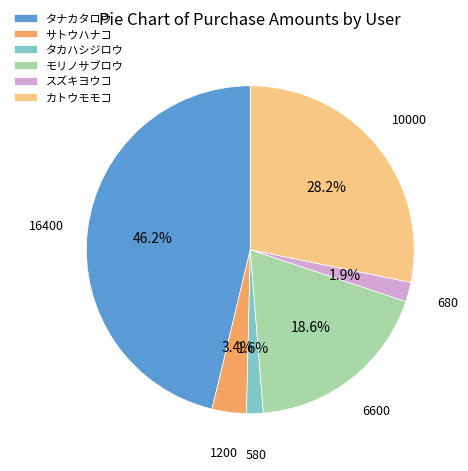

To the nearest percent, what is the combined percentage of サトウハナコ and スズキヨウコ?

5%